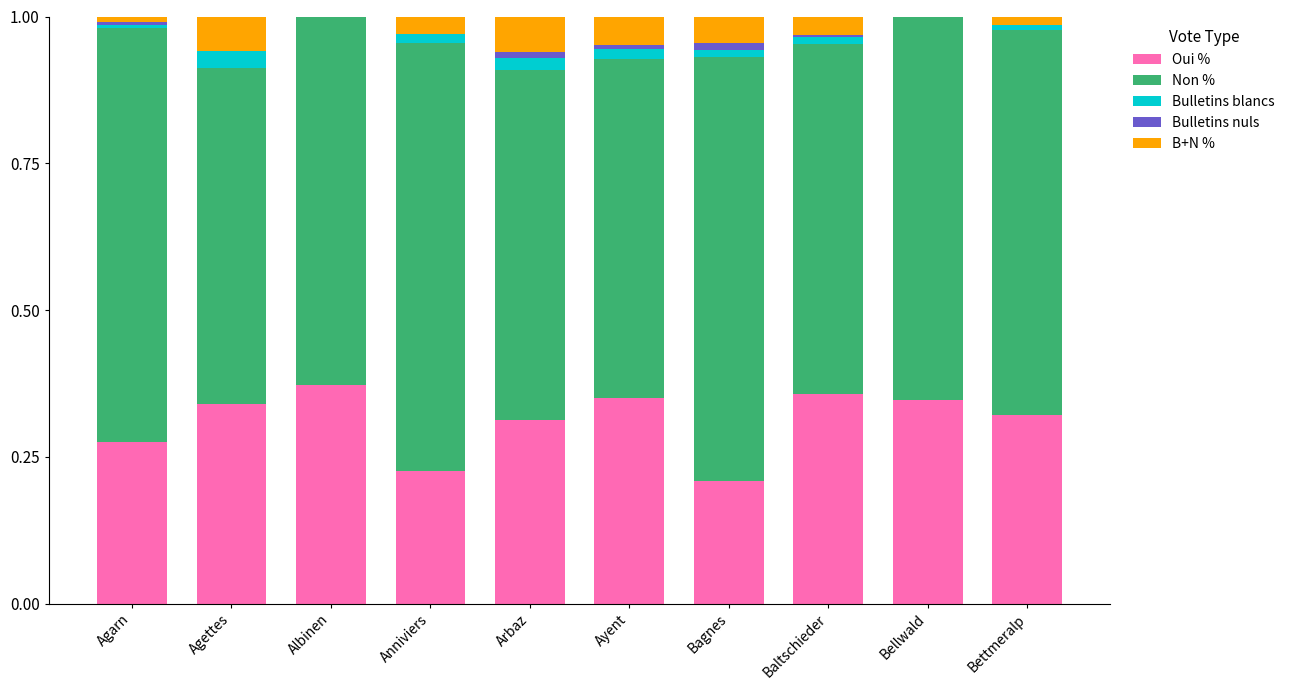

Between Bagnes and Bellwald, which series saw the biggest shift?

Oui %